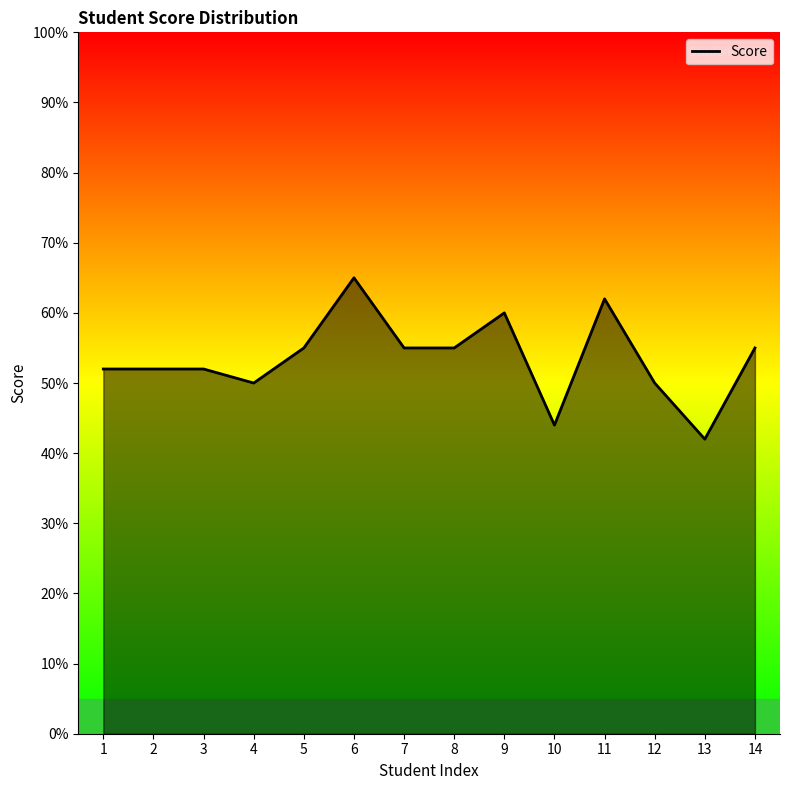

Read the value at 4.

50